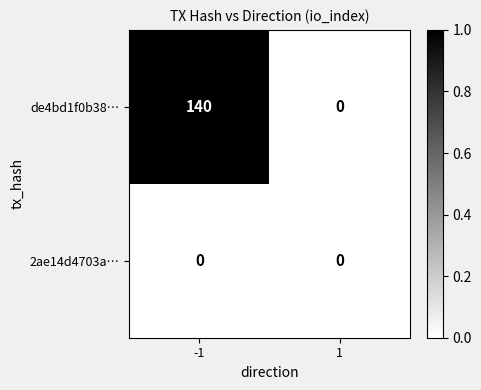

What is the total value across all series at -1?

140